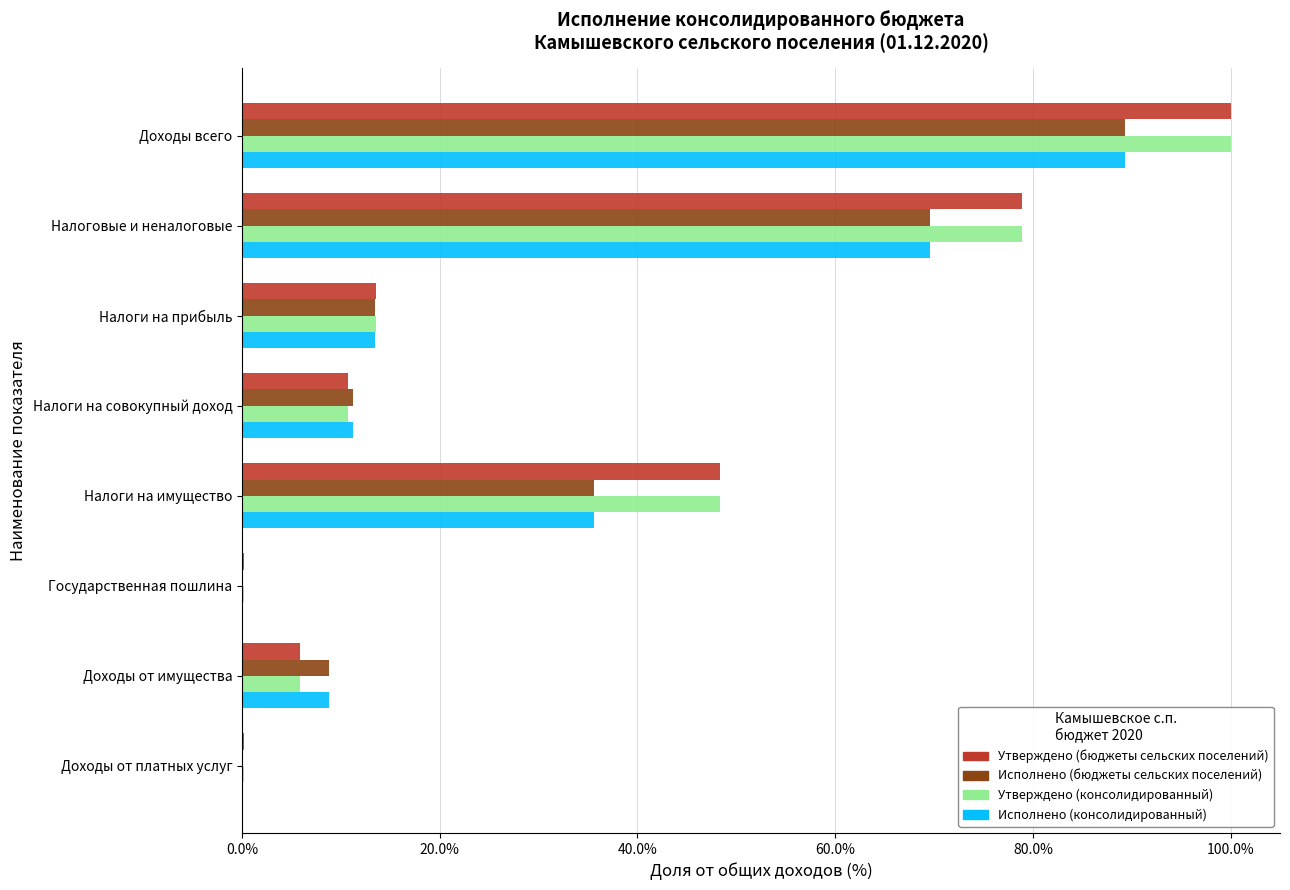

Is the value of Исполнено (бюджеты сельских поселений) at Государственная пошлина greater than the value of Утверждено (бюджеты сельских поселений) at Налоги на прибыль?

No